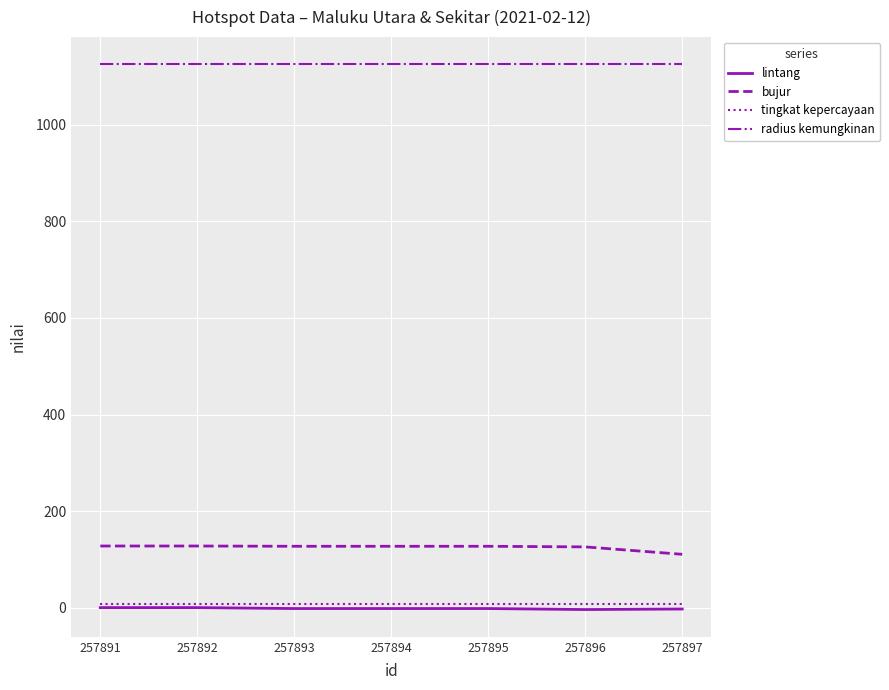

What is the maximum value for bujur?

128.0